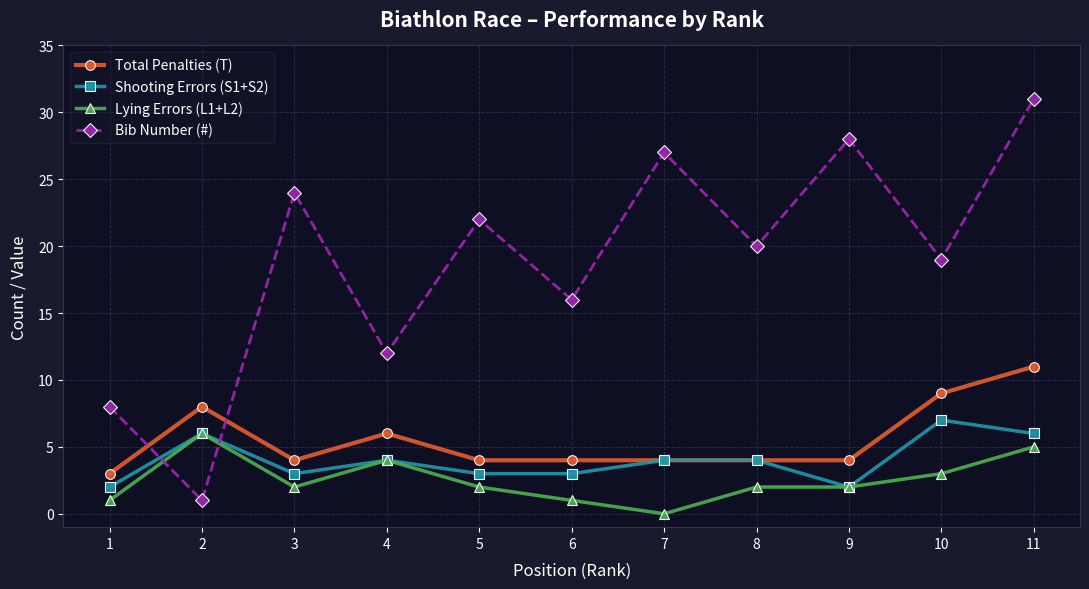

Reading left to right, transcribe all the data shown in this chart.

Total Penalties (T): 3	8	4	6	4	4	4	4	4	9	11
Shooting Errors (S1+S2): 2	6	3	4	3	3	4	4	2	7	6
Lying Errors (L1+L2): 1	6	2	4	2	1	0	2	2	3	5
Bib Number (#): 8	1	24	12	22	16	27	20	28	19	31